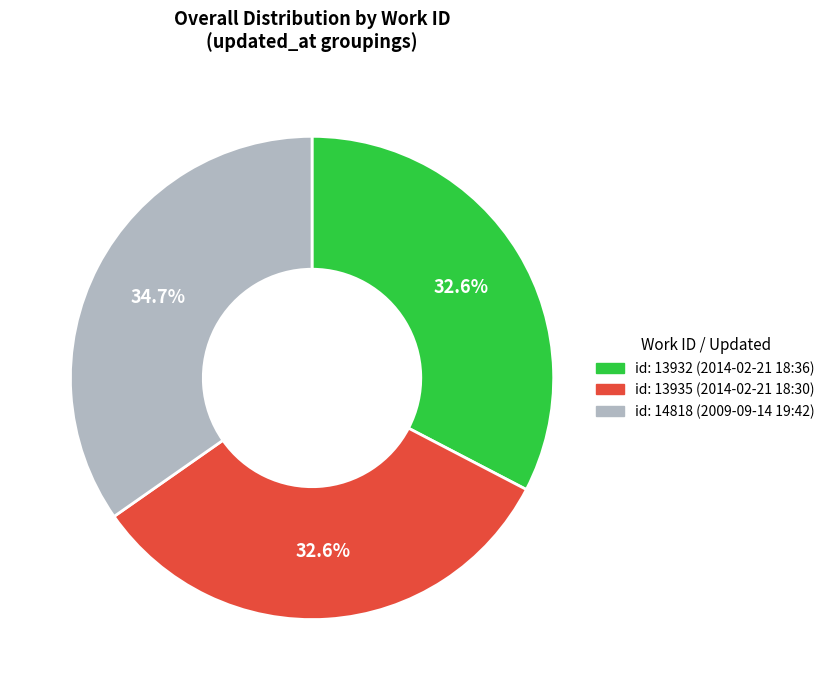

Do id: 14818 (2009-09-14 19:42) and id: 13932 (2014-02-21 18:36) together represent more than half of the pie?

Yes